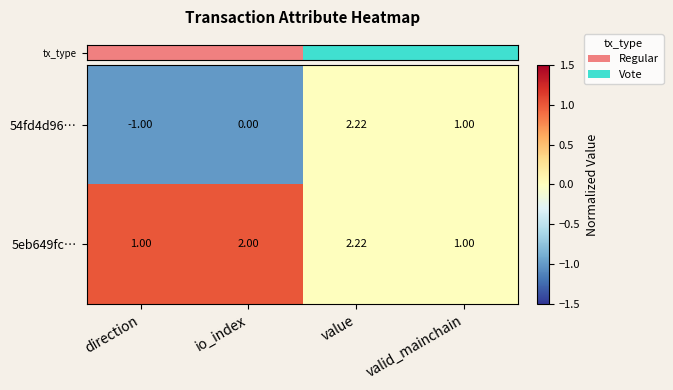

At which label is 54fd4d96… closest to 0?

io_index